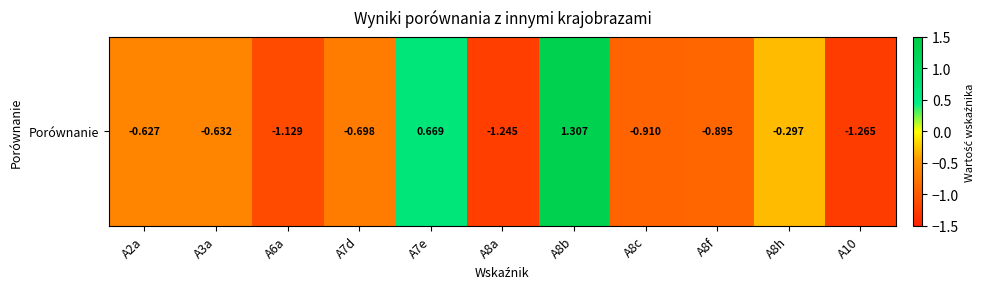

List the labels in order of value, largest first.

A8b, A7e, A8h, A2a, A3a, A7d, A8f, A8c, A6a, A8a, A10